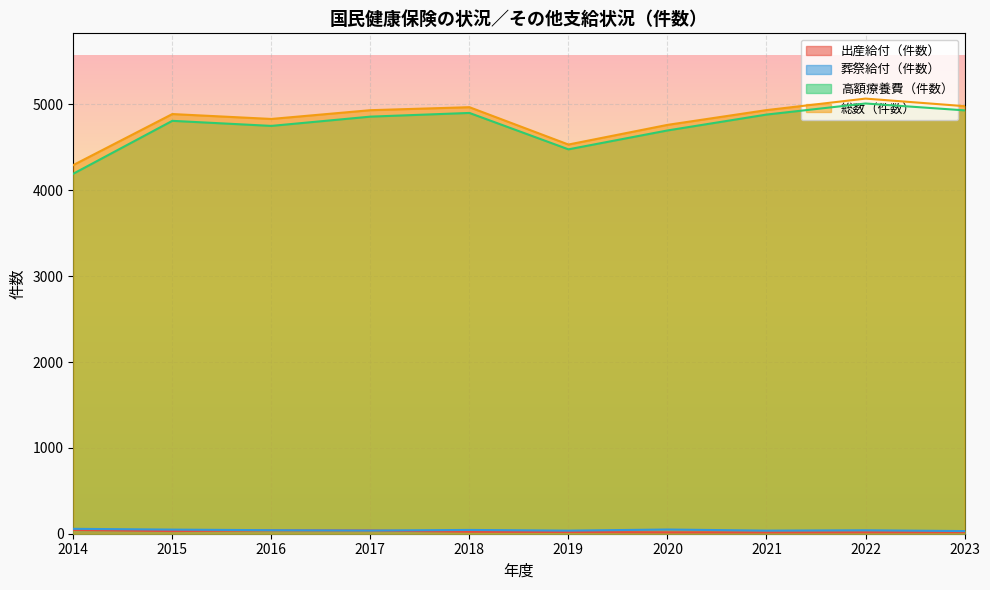

List the labels in order of 葬祭給付（件数） value, smallest first.

2023, 2019, 2021, 2017, 2022, 2016, 2018, 2015, 2020, 2014